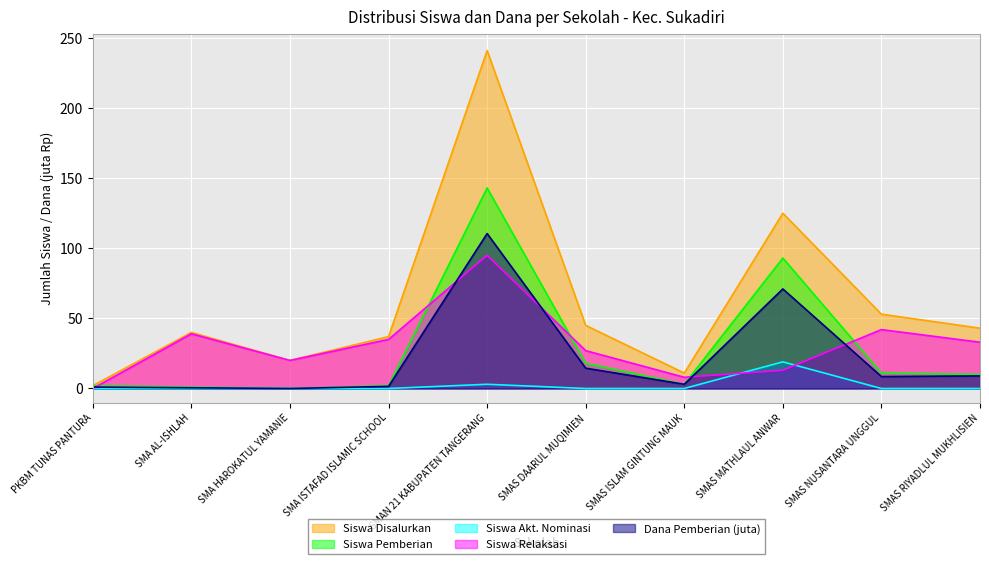

Rank the series by their maximum value, from lowest to highest.

Siswa Akt. Nominasi, Siswa Relaksasi, Dana Pemberian (juta), Siswa Pemberian, Siswa Disalurkan